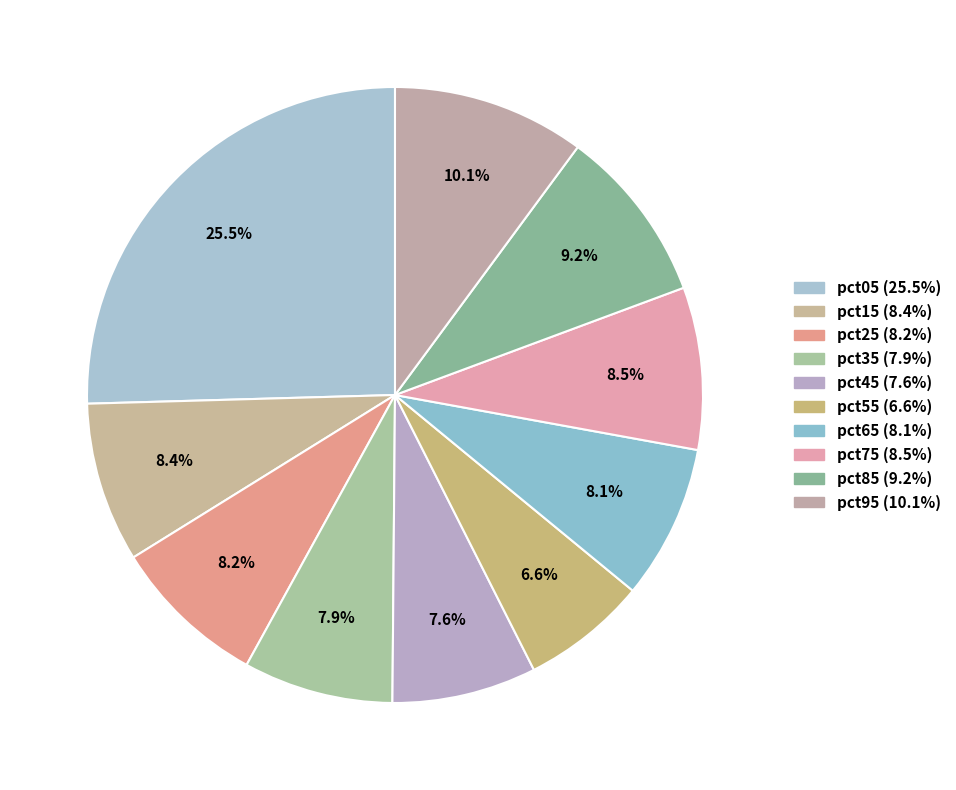

Which category has the biggest portion of the pie?

pct05